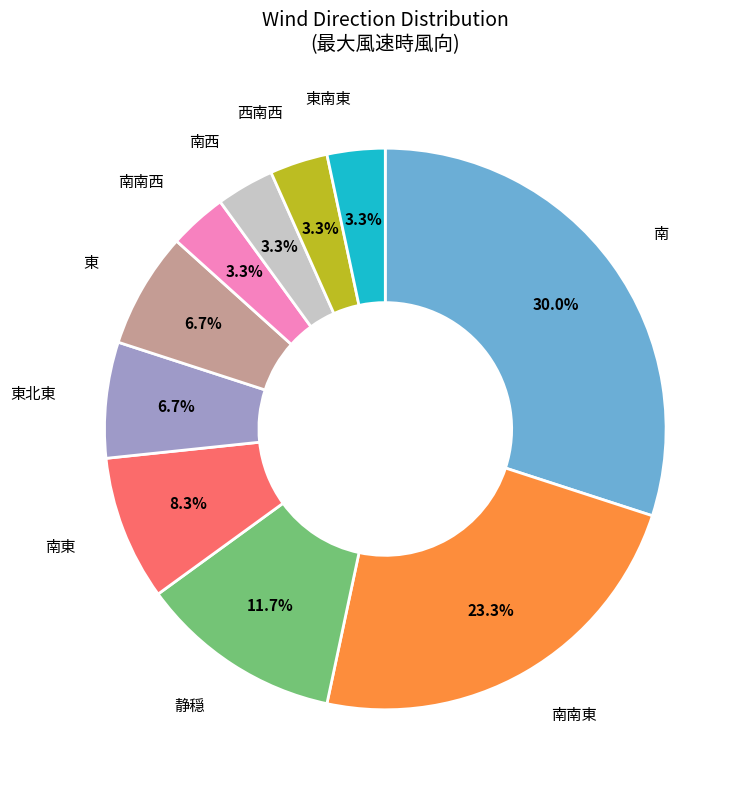

What percentage is the 静穏 slice, to the nearest percent?

12%